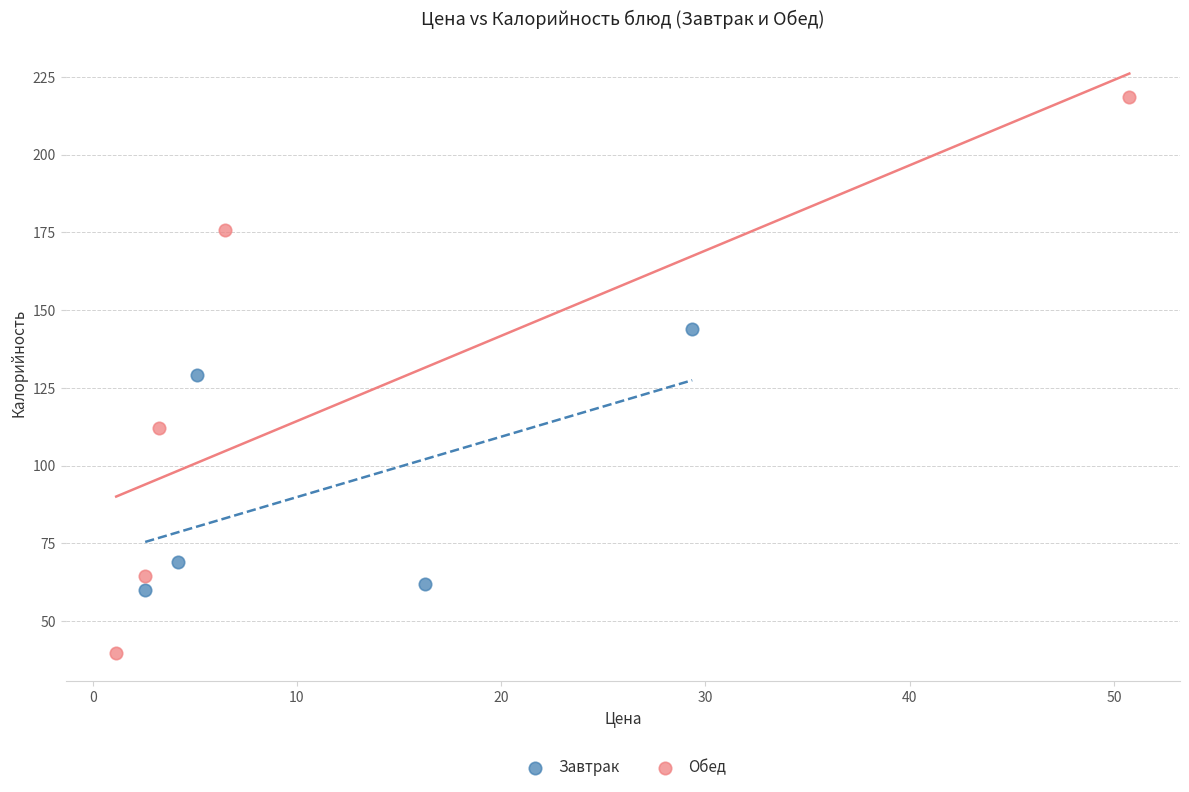

Which series has the largest Y range (max minus min)?

Обед